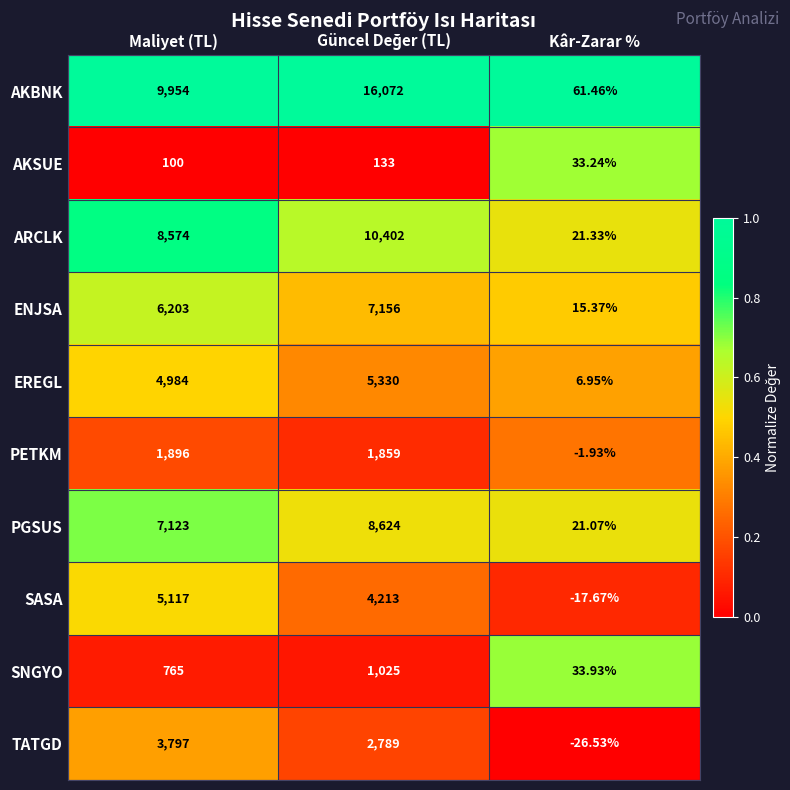

List the series in order of their peak value, lowest first.

AKSUE, SNGYO, PETKM, TATGD, SASA, EREGL, ENJSA, PGSUS, ARCLK, AKBNK